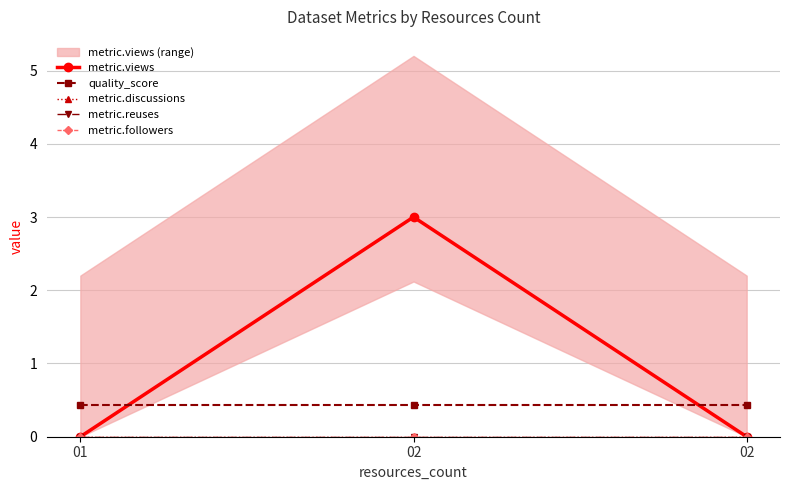

What is the spread (max minus min) of values at 02?

3.0